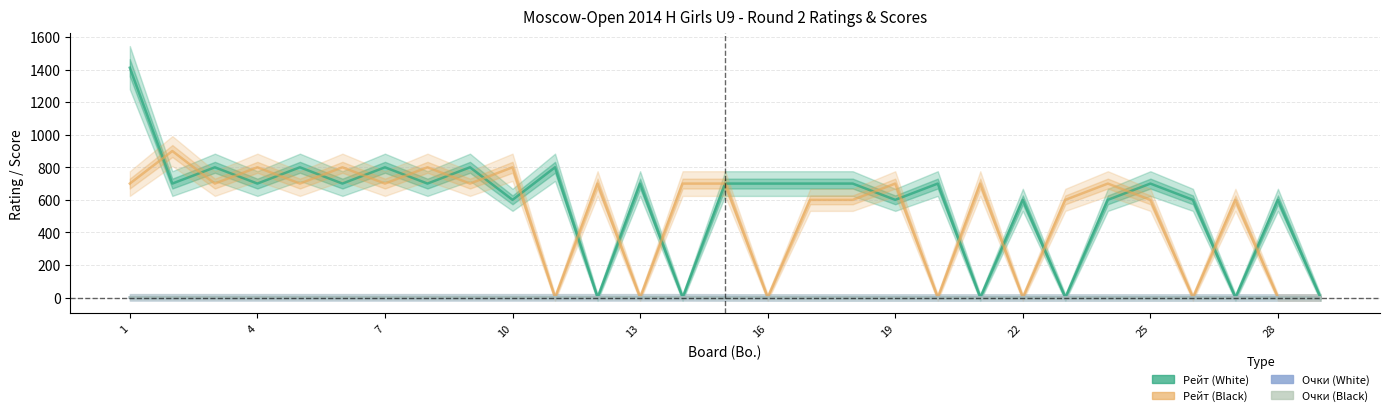

True or false: Очки (Black) and Рейт (Black) cross at least once.

True